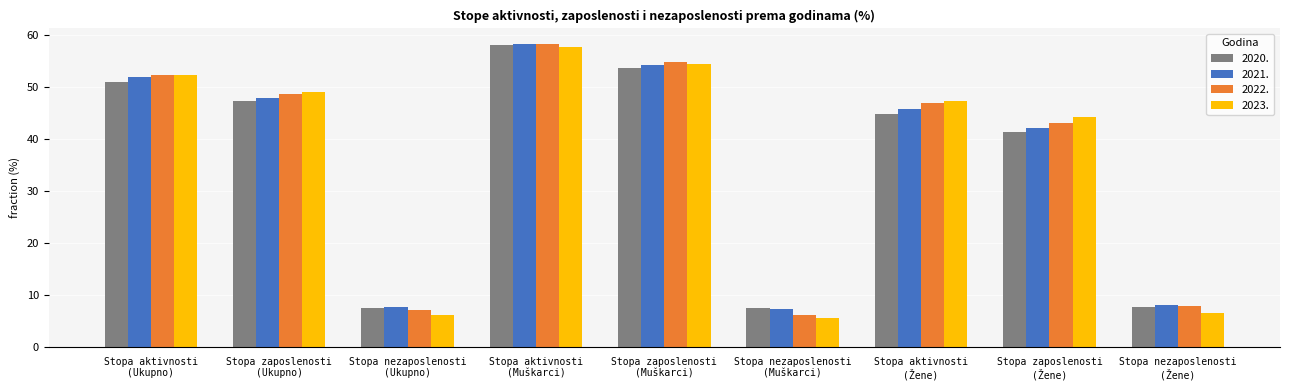

At which label is 2023. closest to 31?

Stopa zaposlenosti
(Žene)